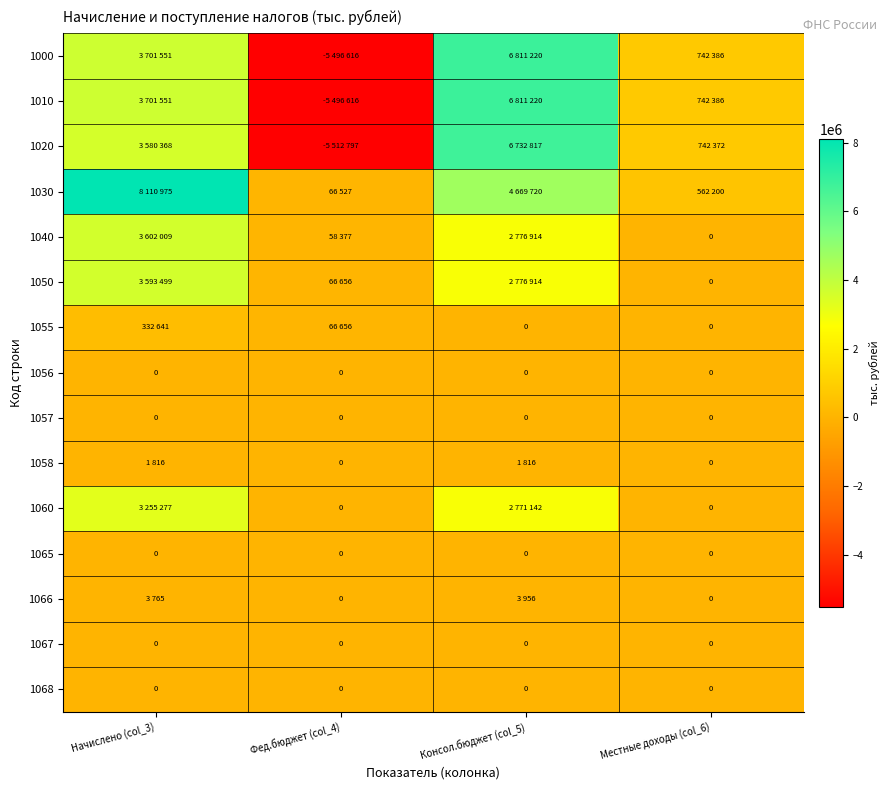

Is it true that 1067 equals 0 at Консол.бюджет (col_5)?

True